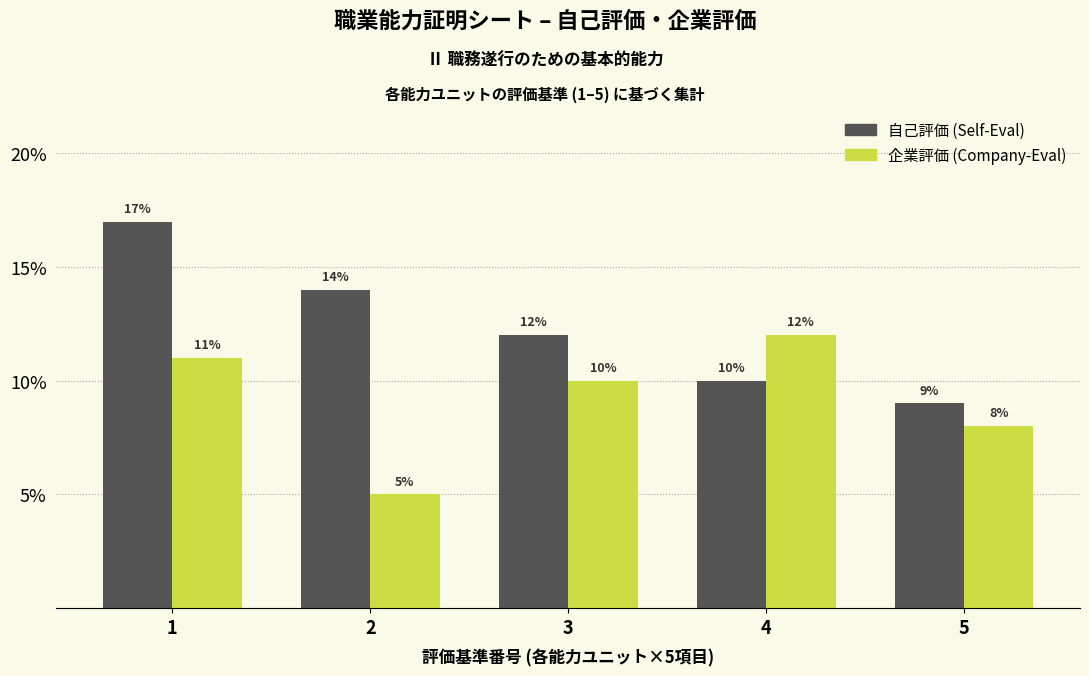

Reading right to left, transcribe all the data shown in this chart.

自己評価 (Self-Eval): 9	10	12	14	17
企業評価 (Company-Eval): 8	12	10	5	11